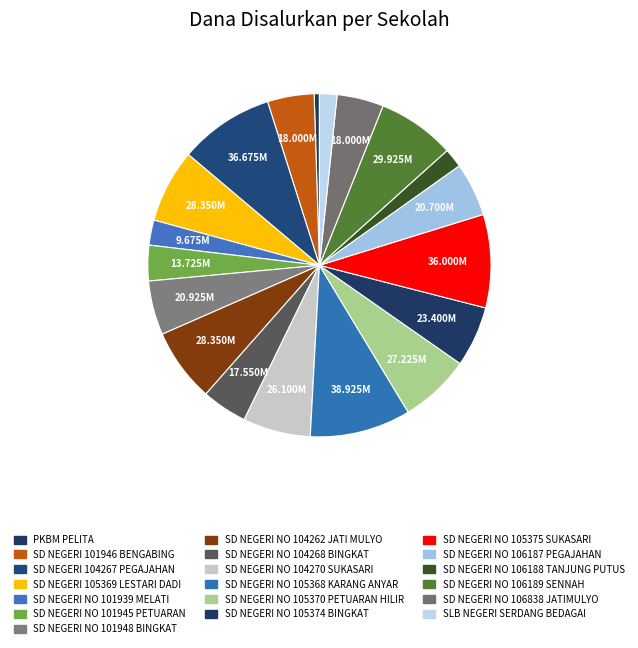

To the nearest percent, what portion does SD NEGERI NO 101939 MELATI represent?

2%